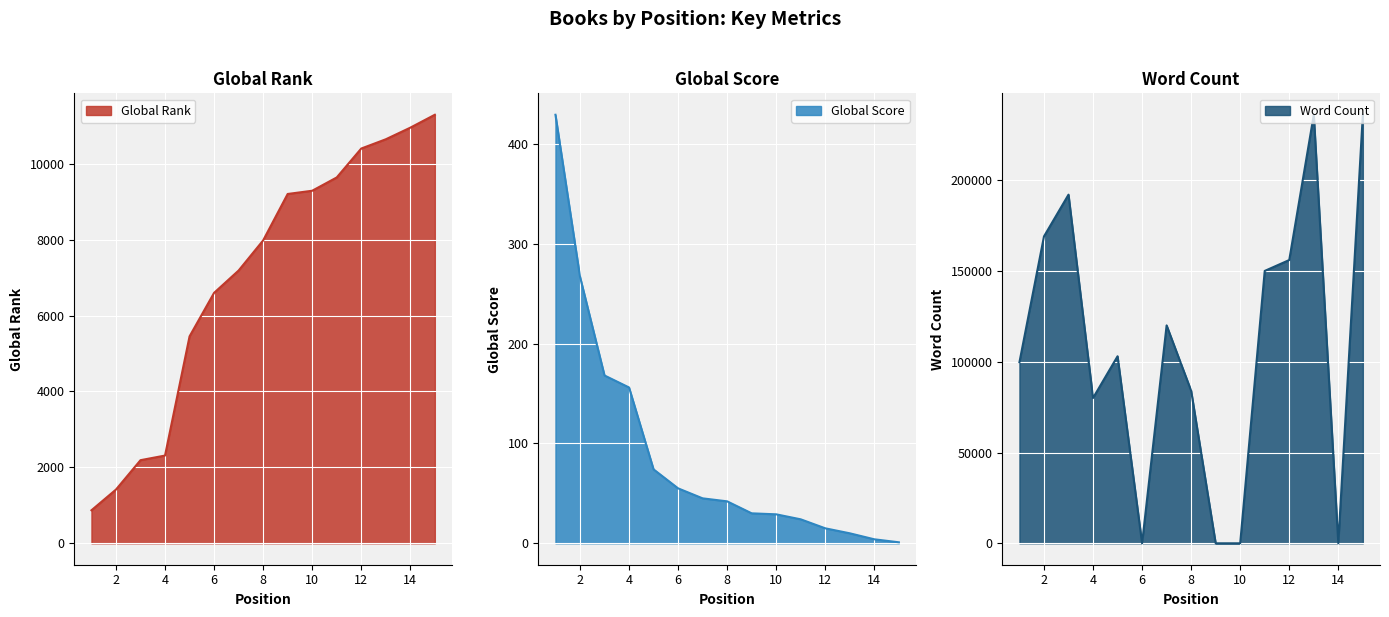

Reading left to right, list all the values displayed in this chart.

Global Rank: 870	1416	2190	2312	5452	6599	7187	7980	9204	9289	9639	10401	10645	10951	11291
Global Score: 429	267	168	156	74	55	45	42	30	29	24	15	10	4	1
Word Count: 99750	169000	192000	80000	103000	0	120000	84000	0	0	150000	156000	236000	0	236000